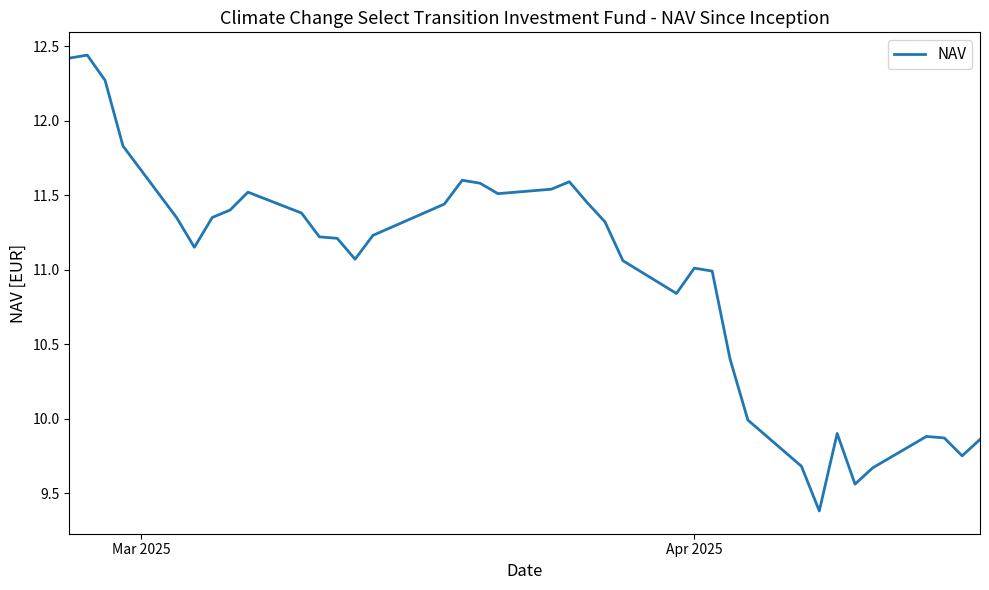

What is the difference between the maximum and minimum values?

3.1